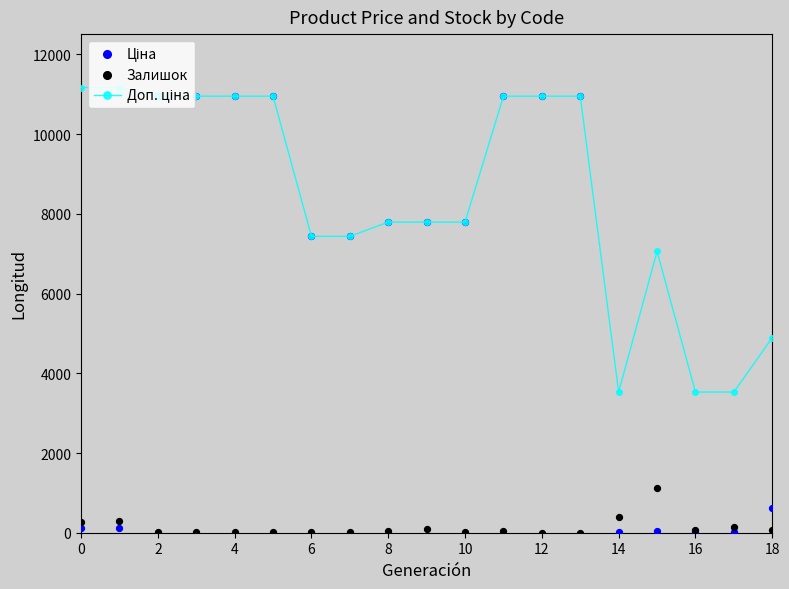

What are all the series names shown in the legend?

Доп. ціна, Ціна, Залишок